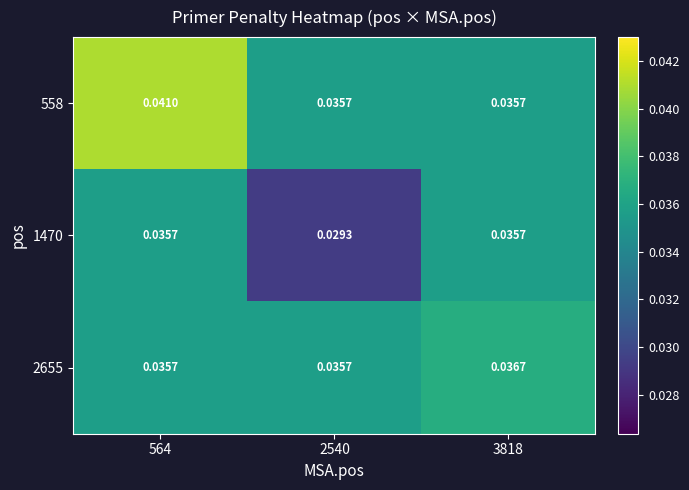

At which category is the sum across all series the highest?

564